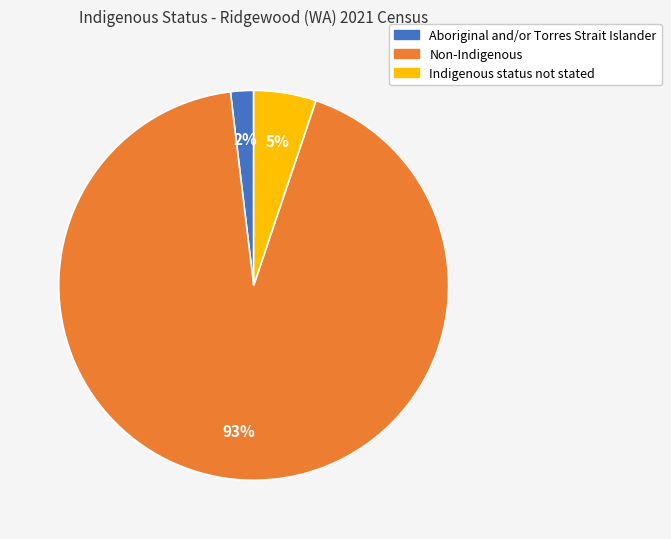

Which slice represents more than half of the pie?

Non-Indigenous